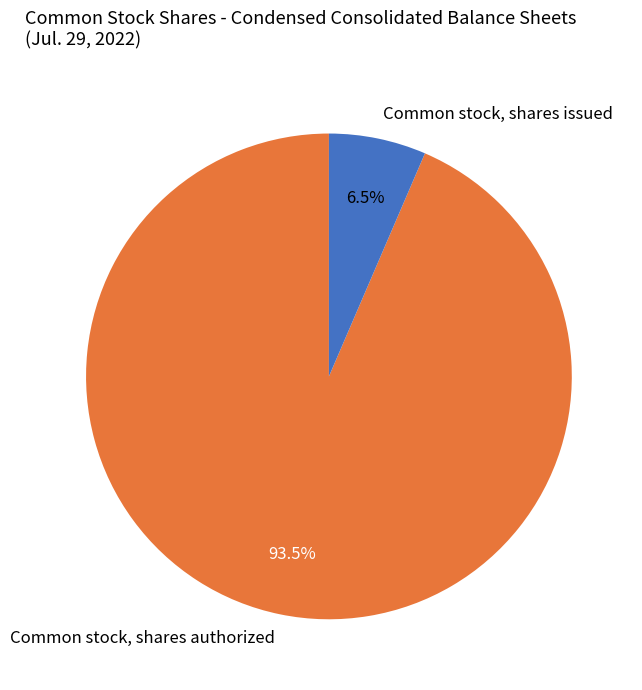

Does Common stock, shares issued represent more than half of the total?

No